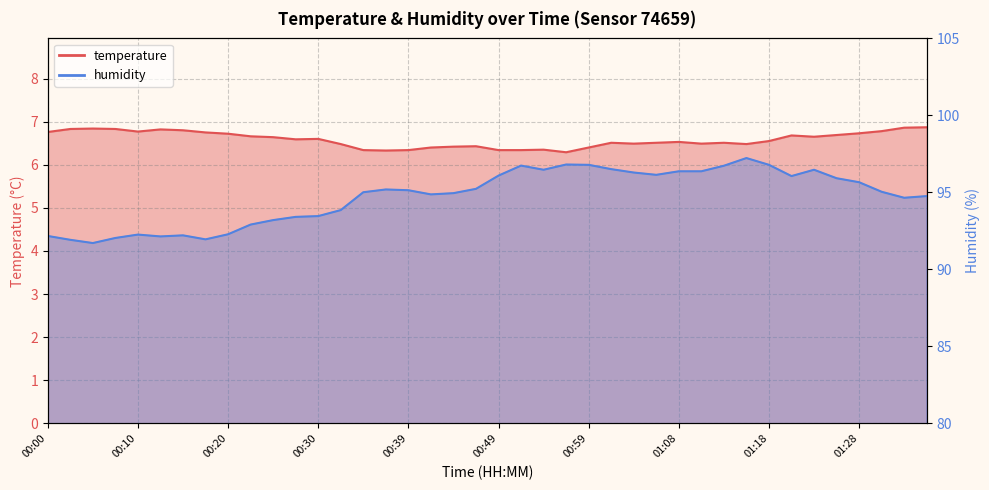

Rank the series by their maximum value, from highest to lowest.

humidity, temperature